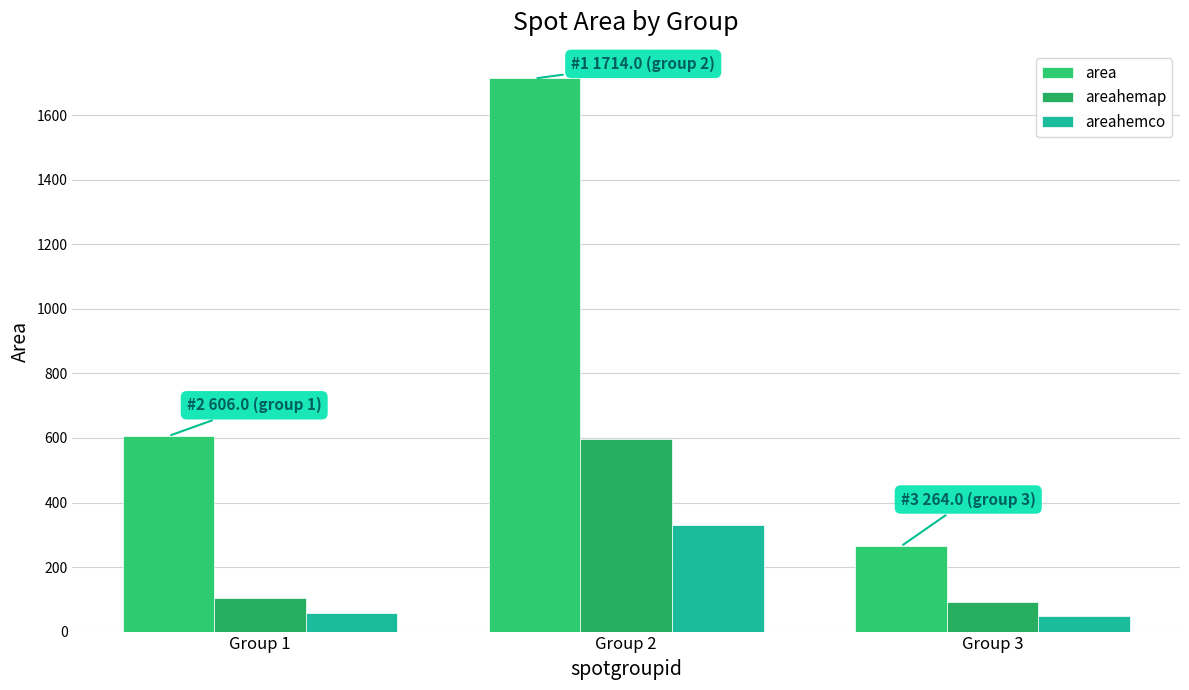

The area series shows 2532.5 at Group 2. True or false?

False